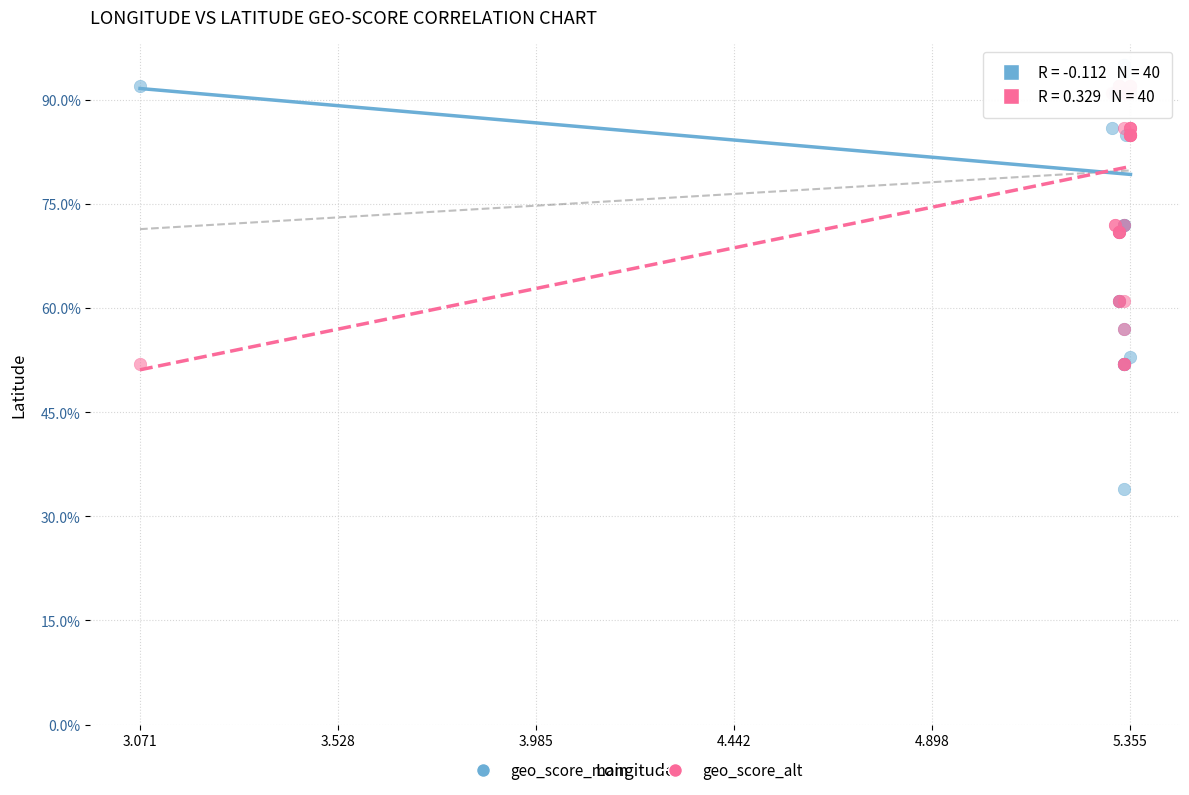

What are all the series names shown in the legend?

geo_score_main, geo_score_alt